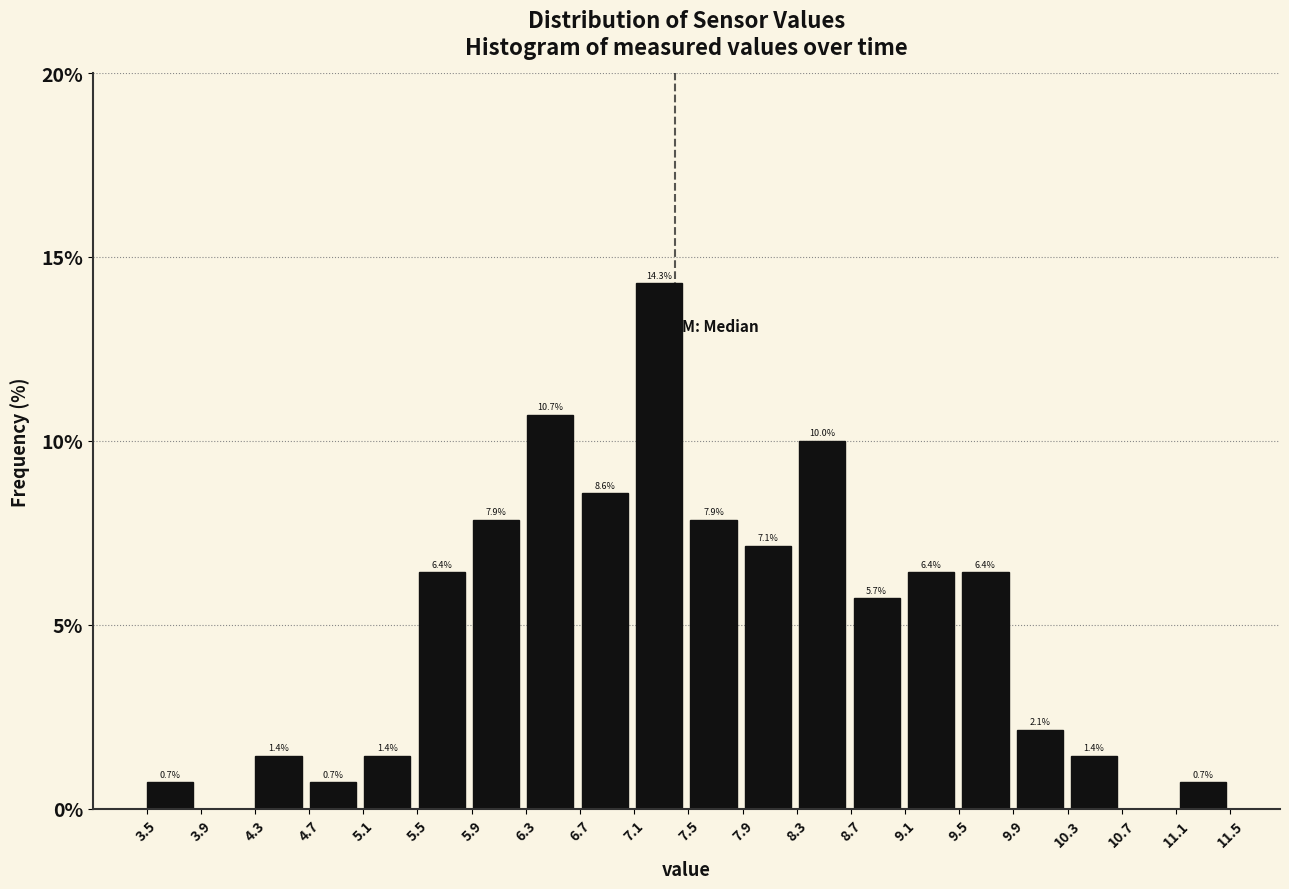

Over which range of the x-axis is the bar tallest?

7.10 to 7.50